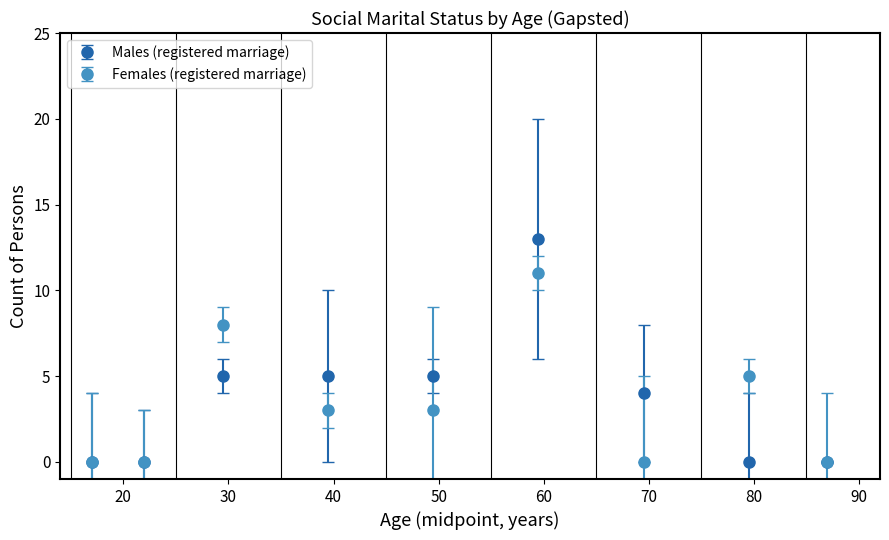

Which series has the widest spread of values?

Males (registered marriage)